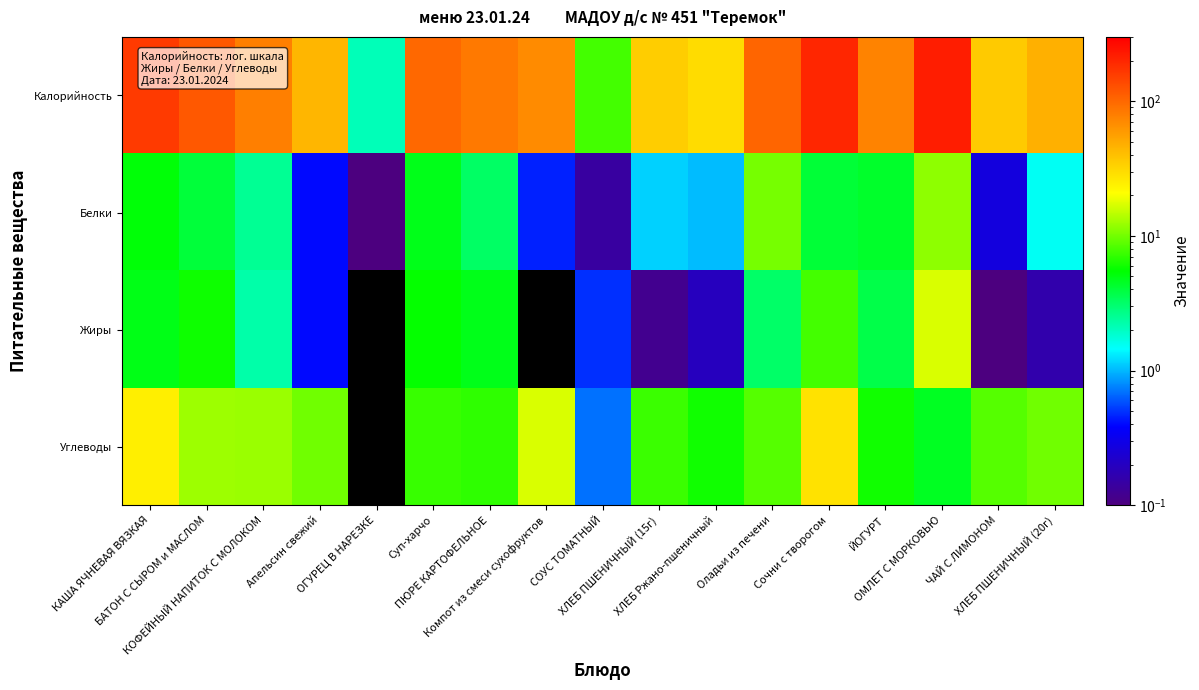

At which category does the chart reach its peak across all series?

ОМЛЕТ С МОРКОВЬЮ